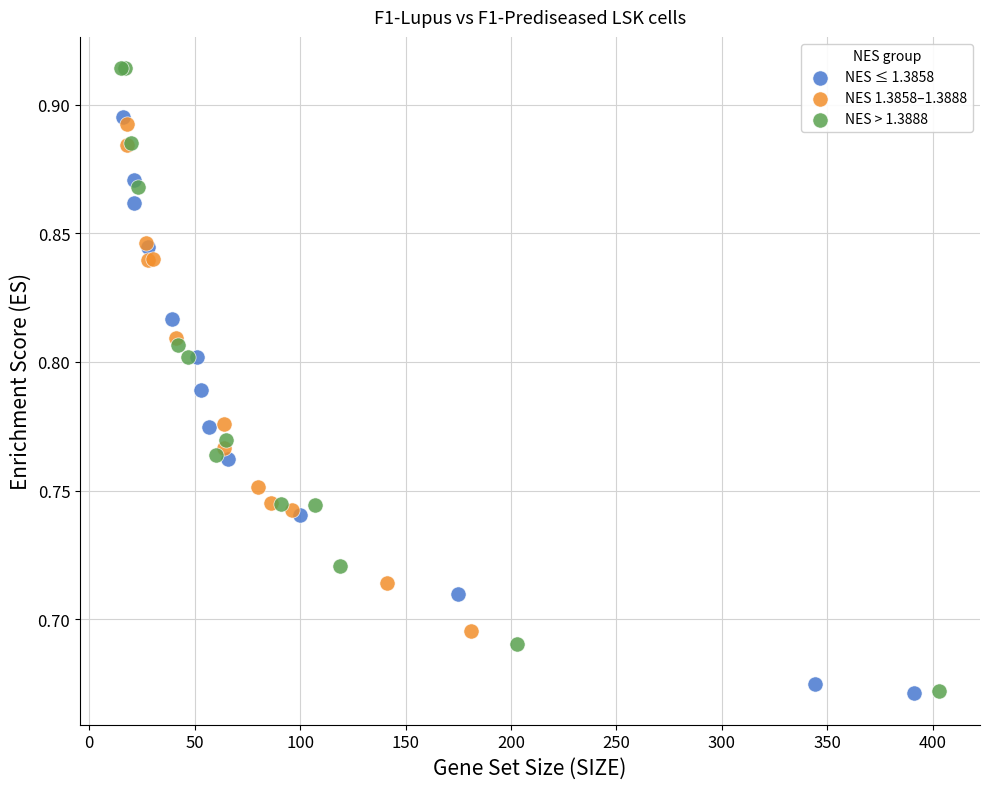

Which series has the largest Y range (max minus min)?

NES > 1.3888